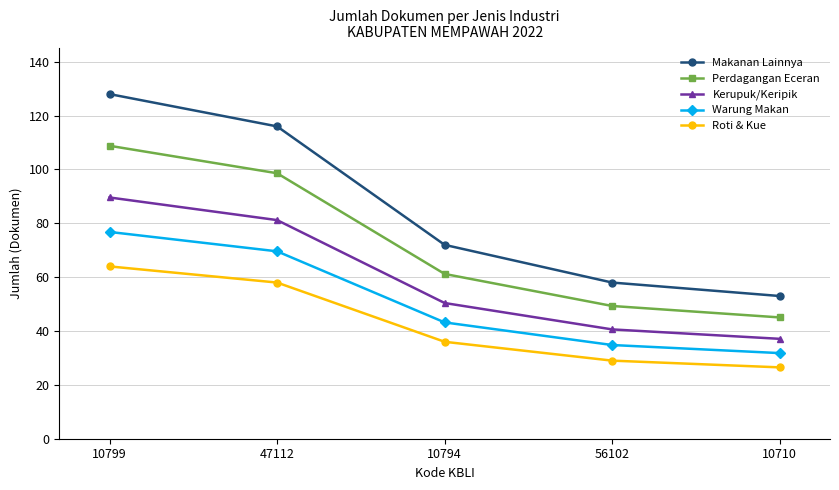

True or false: Makanan Lainnya has a value of 128.0 at 10799.

True